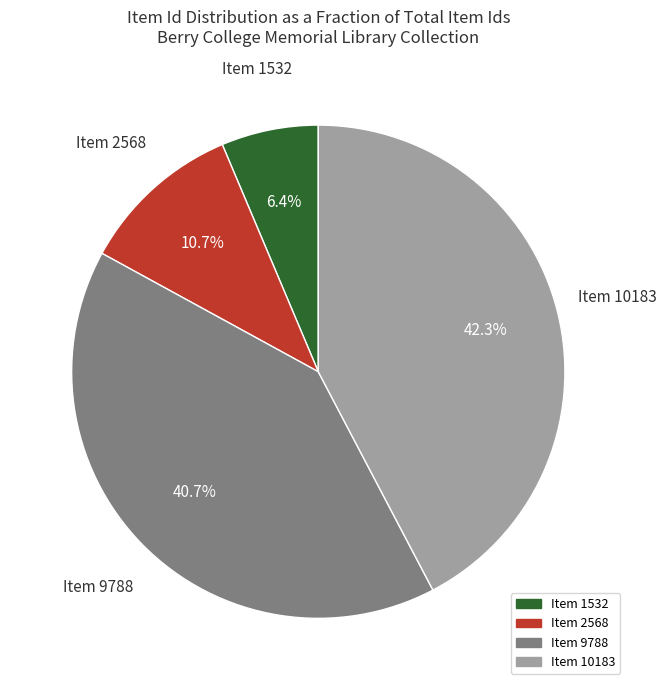

Is it true that Item 9788 is 41% of the pie?

True